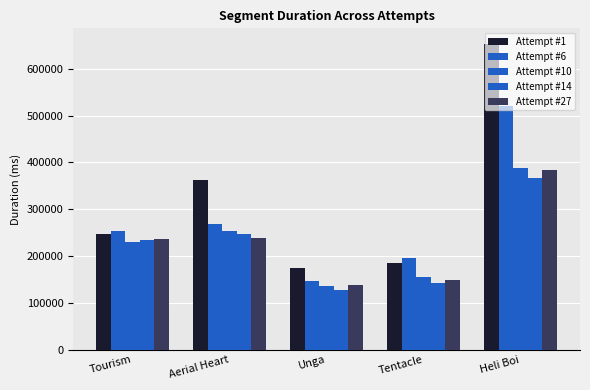

Where is Attempt #14 nearest to the value 247449?

Aerial Heart